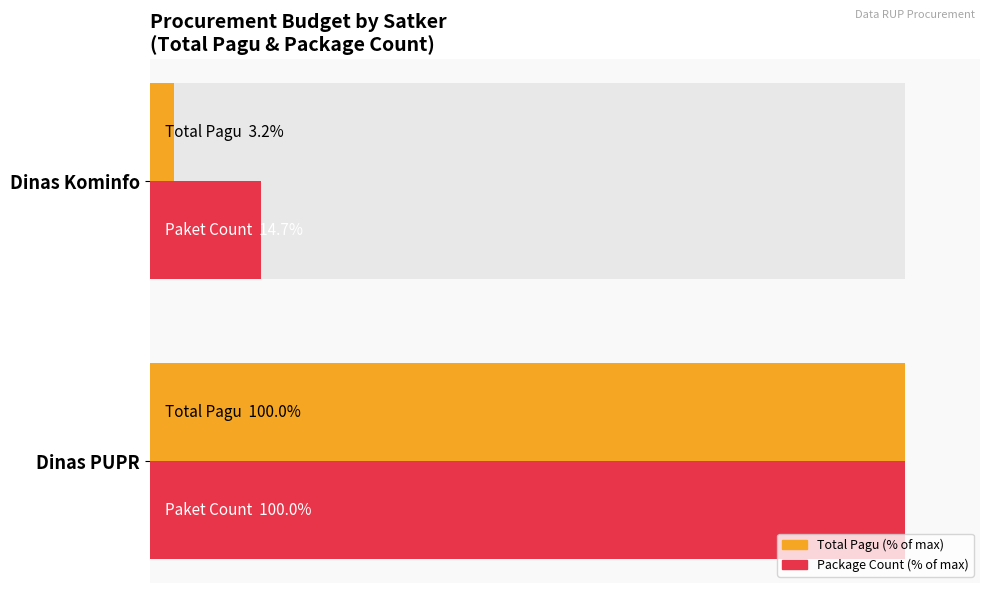

The Paket Count (% of max) series shows 7.5 at Dinas Kominfo. True or false?

False